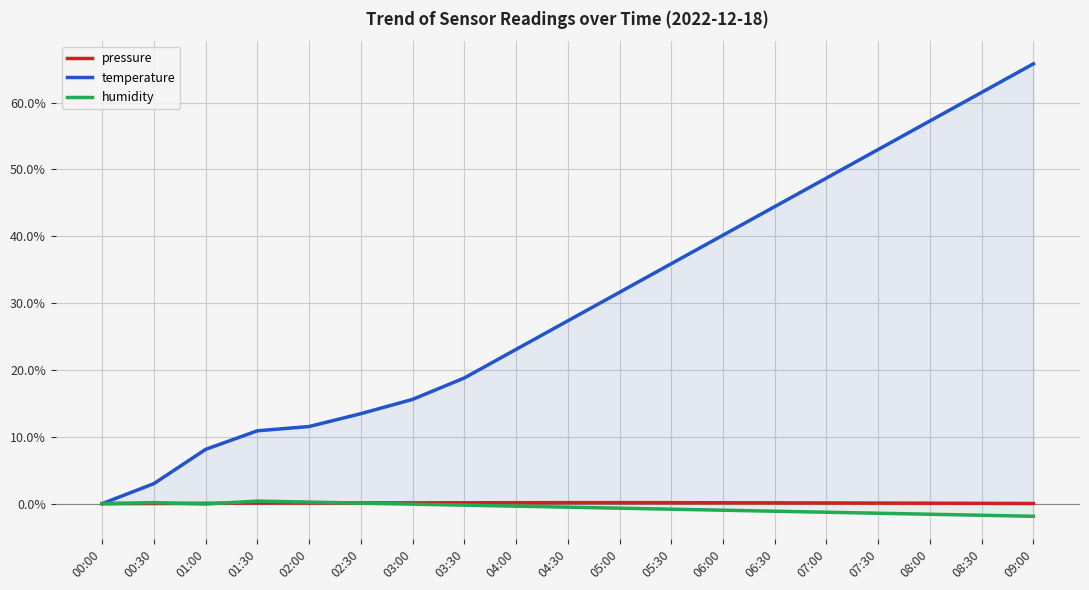

What are all the series names shown in the legend?

pressure, temperature, humidity